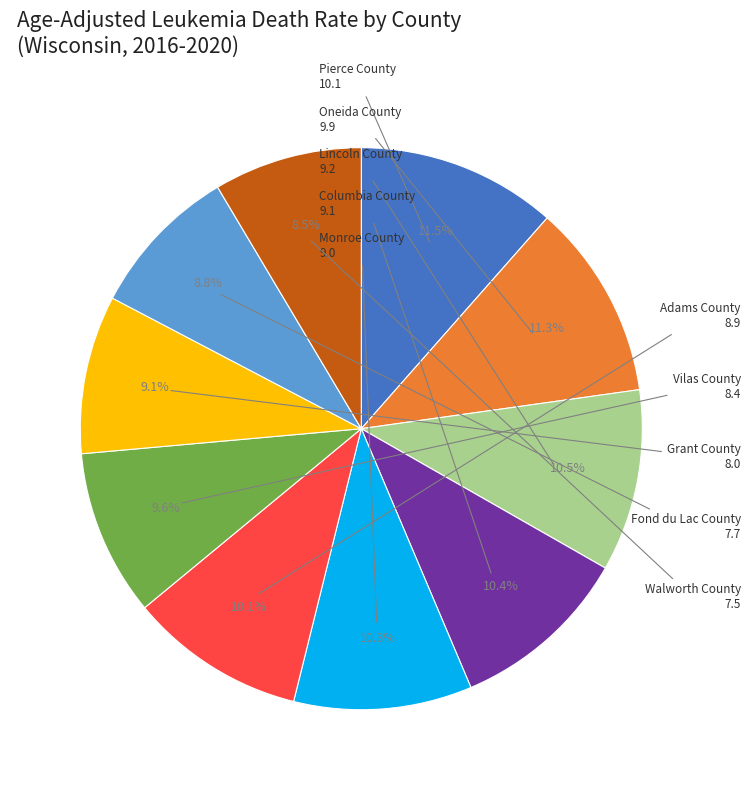

Which has a higher value, Vilas County or Pierce County?

Pierce County